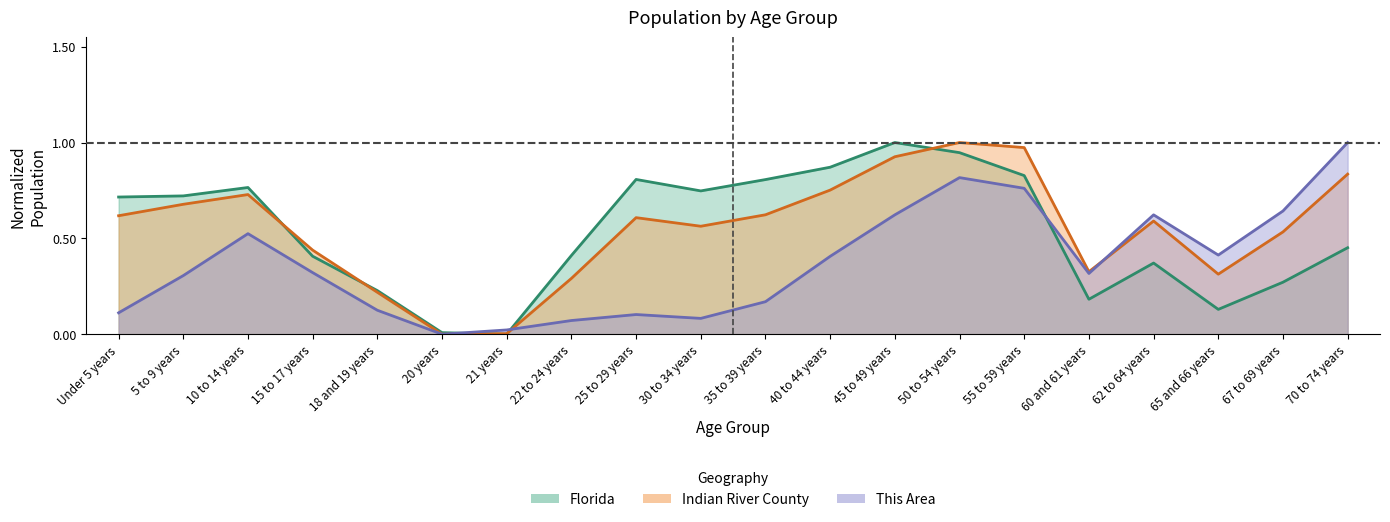

Where do Indian River County and Florida first cross each other?

10 to 14 years and 15 to 17 years